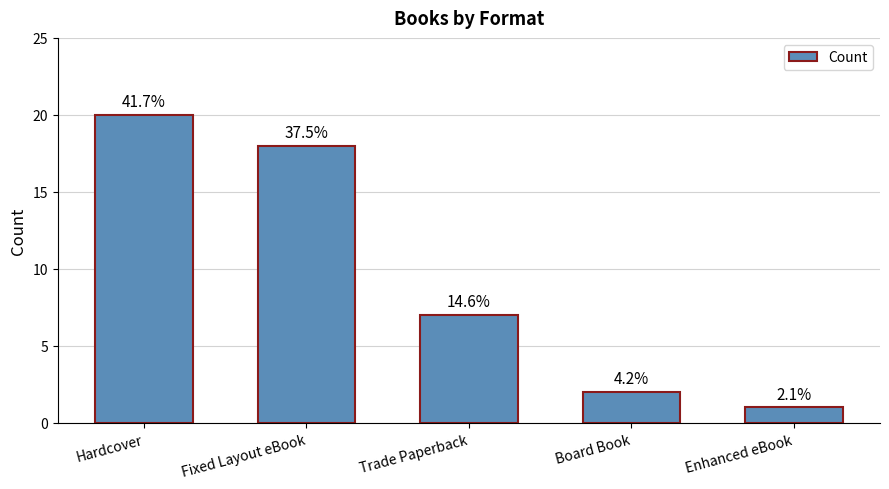

How many bars are there in total?

5